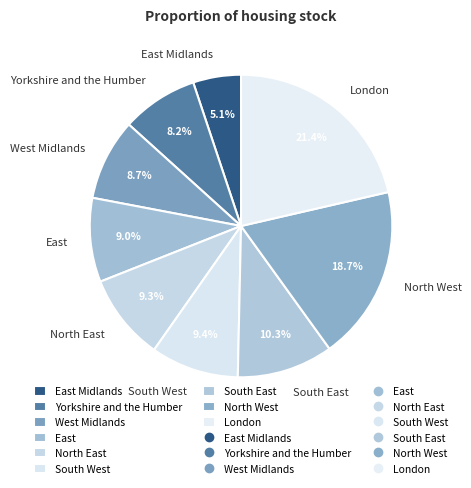

Between North East and North West, which is larger?

North West